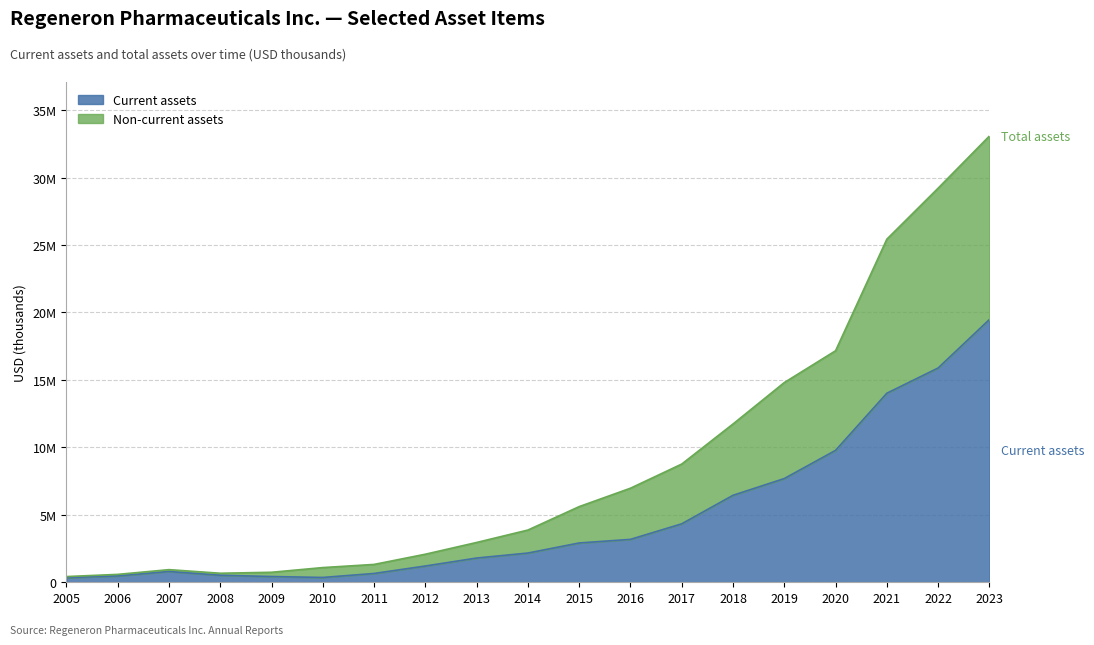

True or false: Current assets and Total assets cross at least once.

False